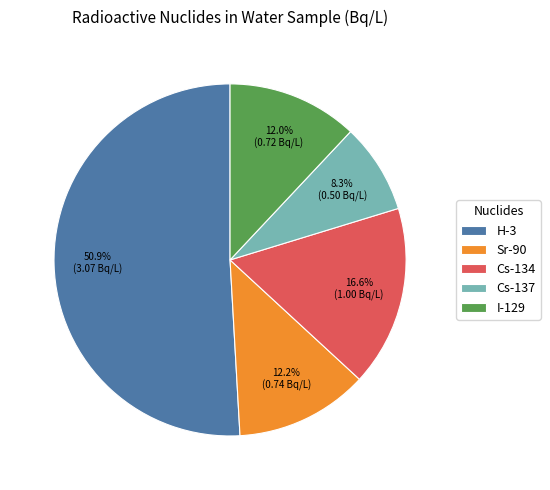

How many segments does this pie chart have?

5